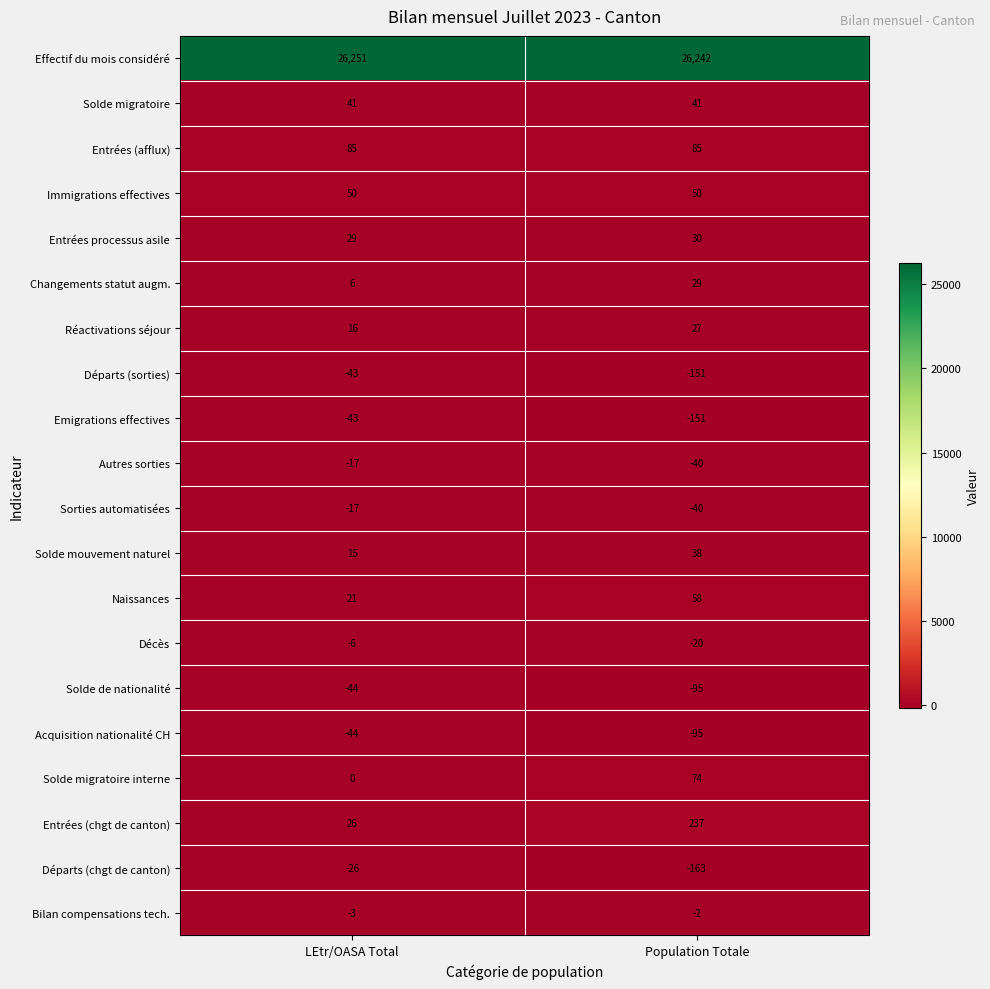

Is it true that Réactivations séjour equals 27 at Population Totale?

True